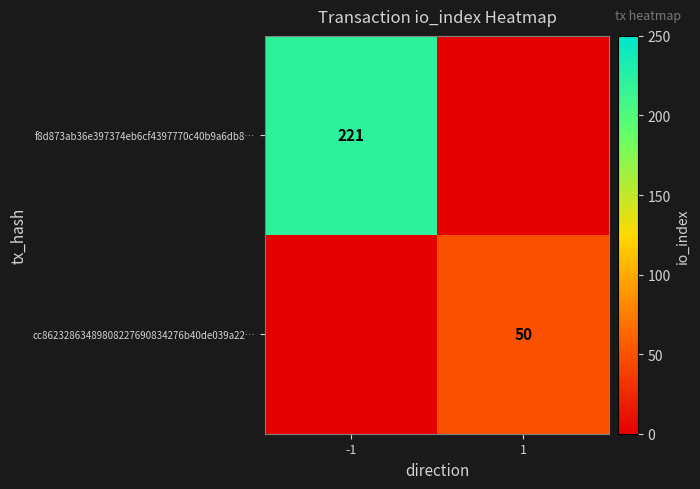

True or false: f8d873ab36e397374eb6cf4397770c40b9a6db8… has a value of 221 at -1.

True